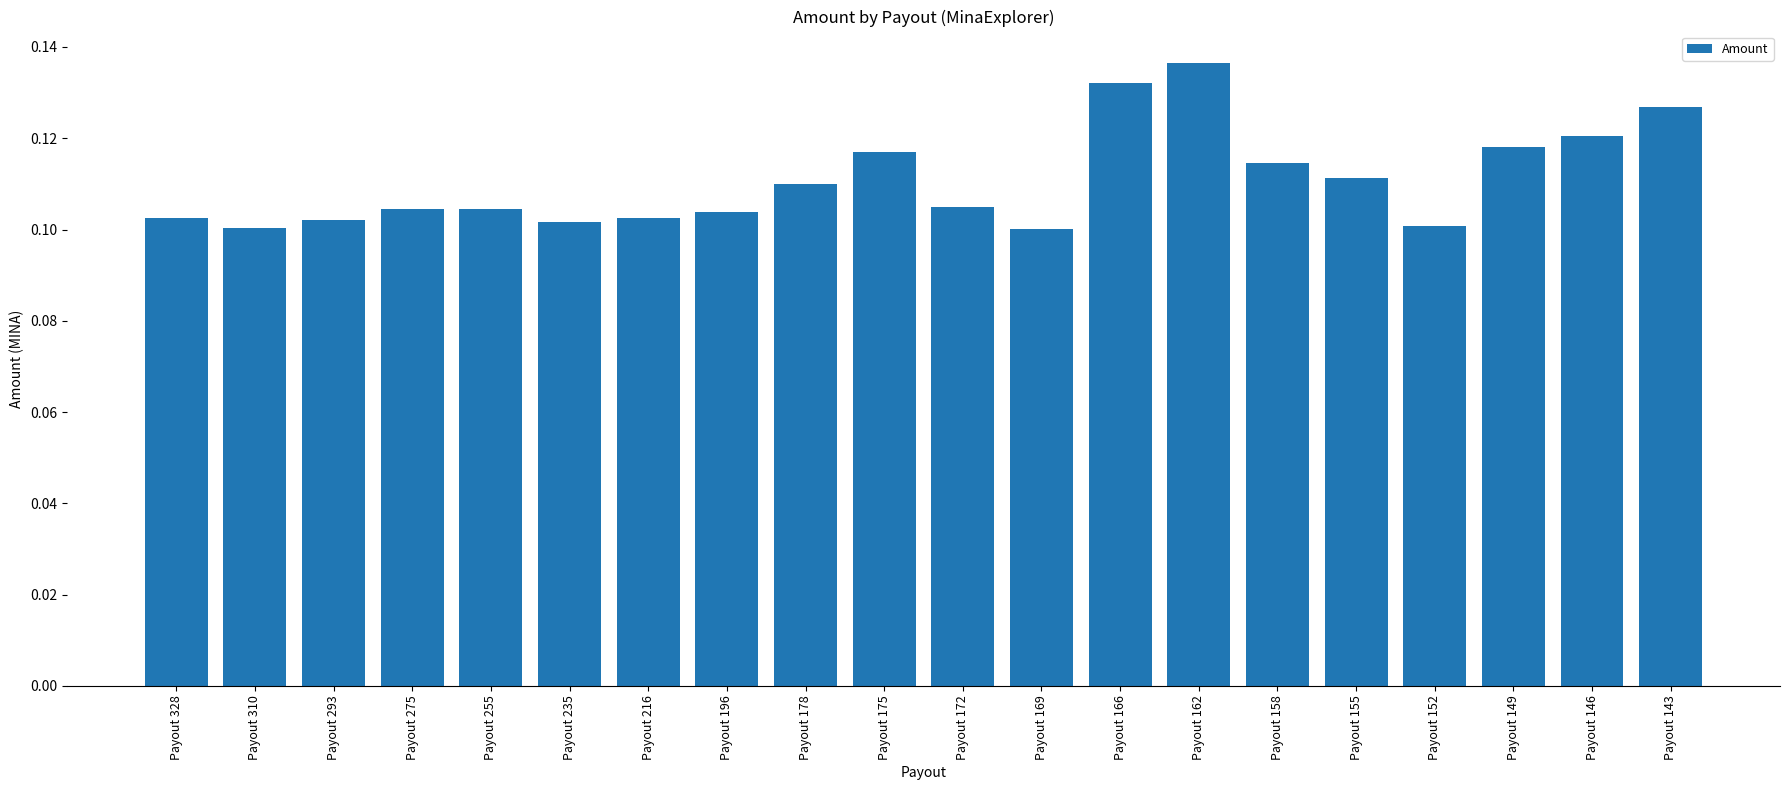

Count the values in the range 0 to 1.

20